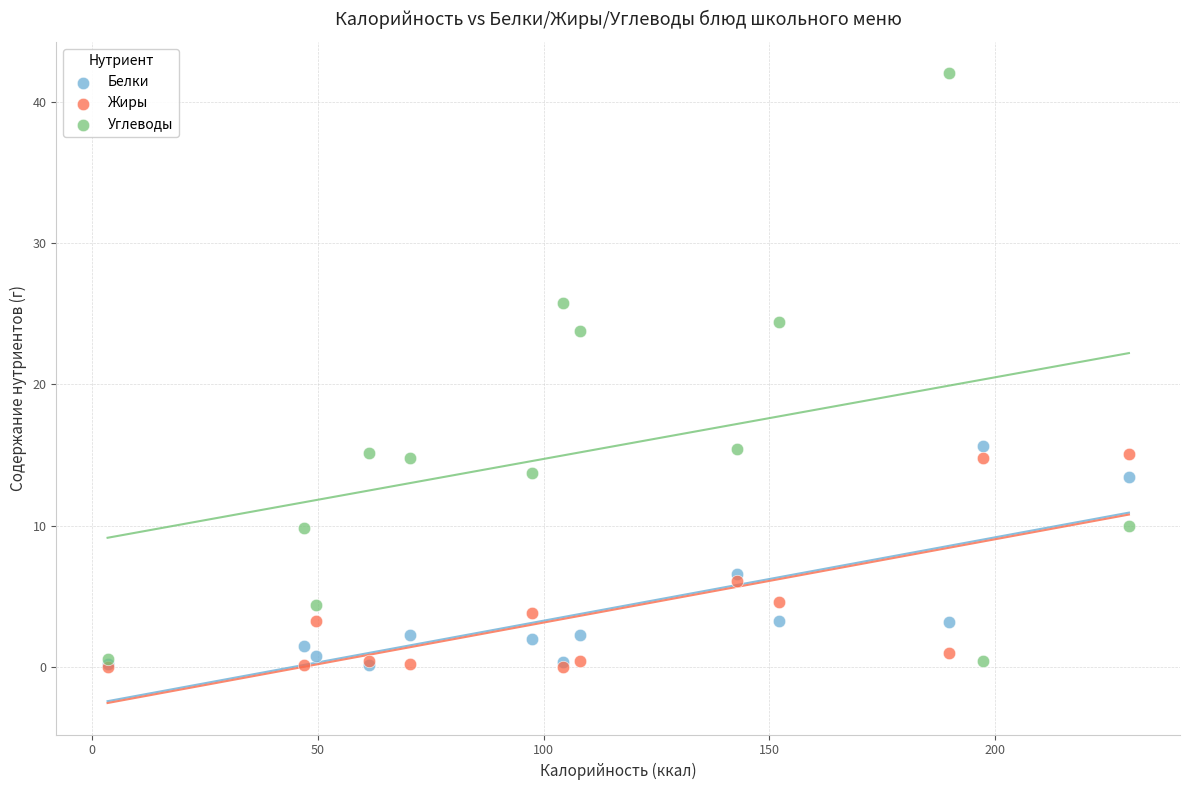

Across all series, what Y value is closest to 21?

23.8